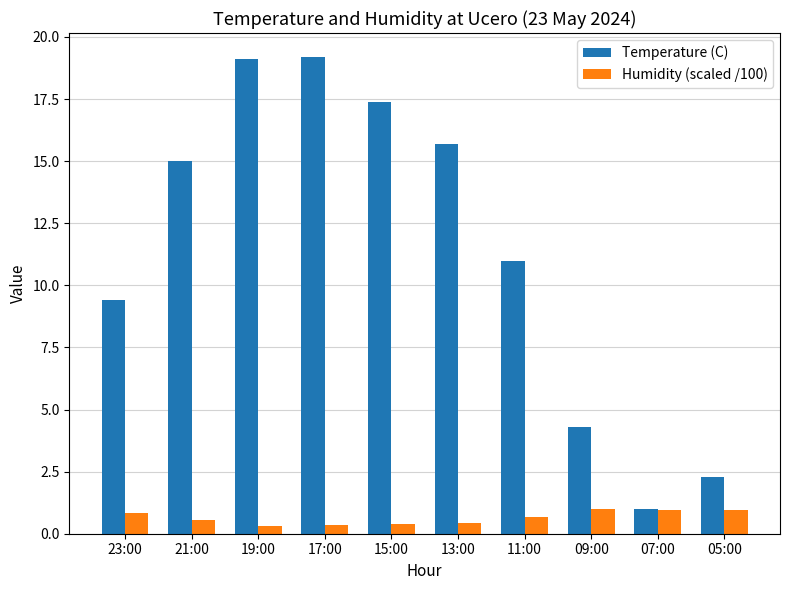

What is the difference between the highest and lowest values at 17:00?

18.8